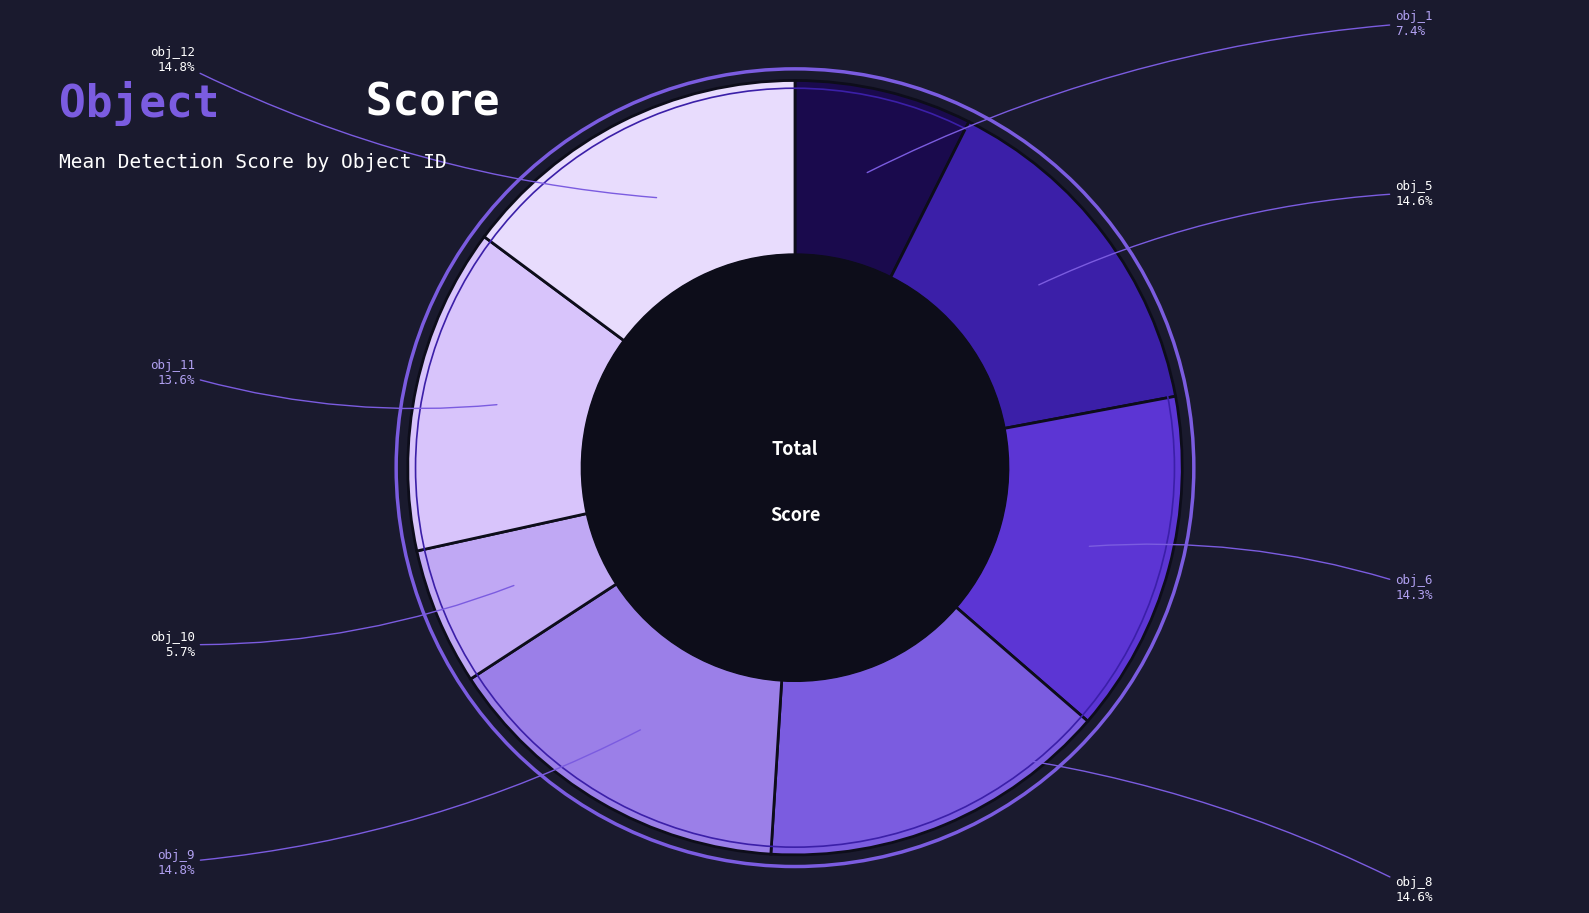

How many segments does this pie chart have?

8